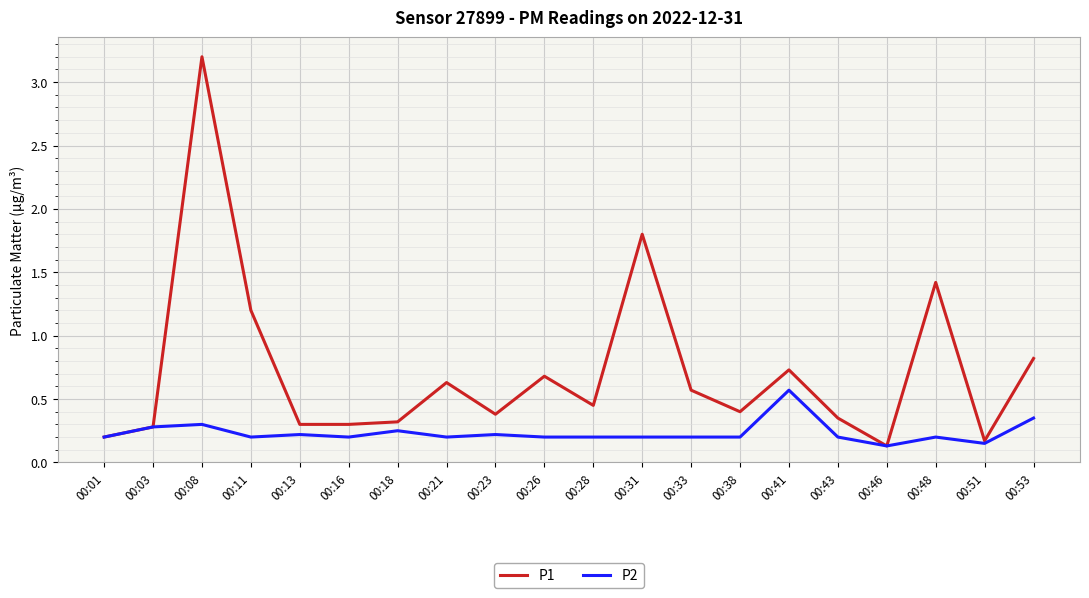

The P1 series shows 1.2 at 00:11. True or false?

True